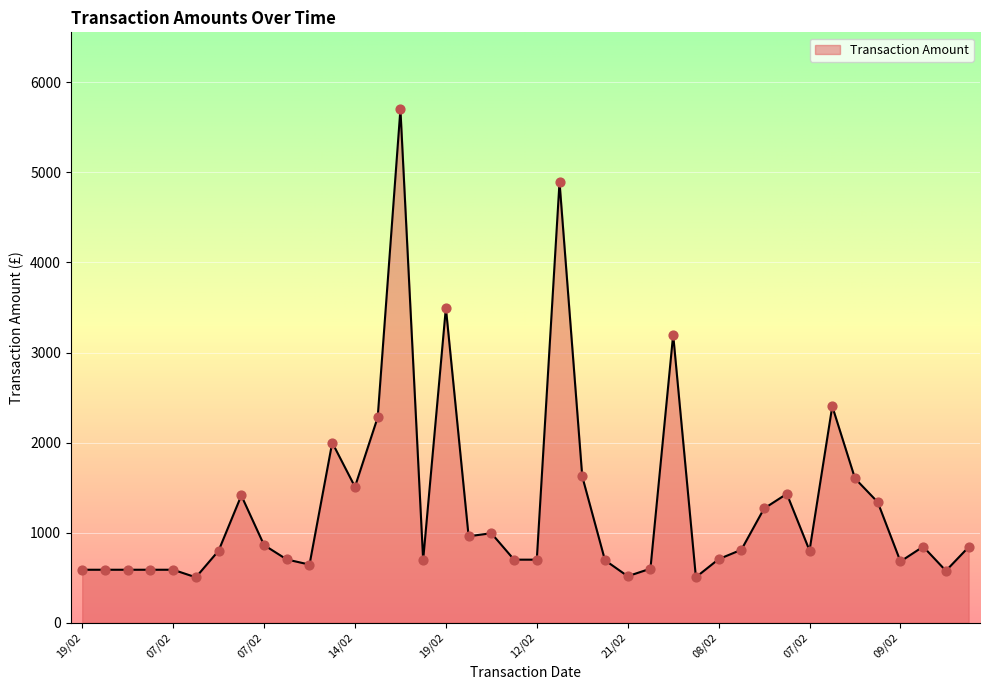

What is the smallest value displayed?

504.0